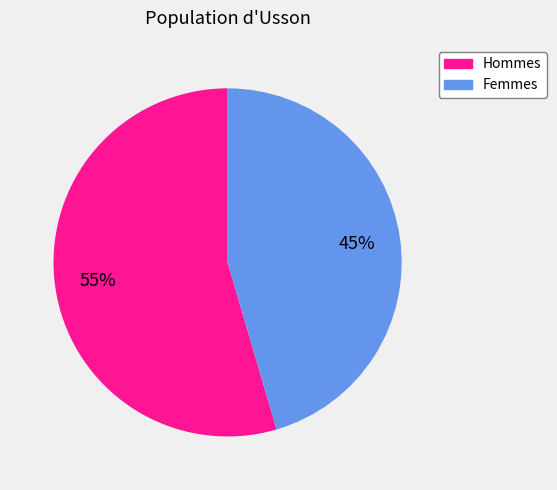

Is there a majority slice in this chart?

Yes